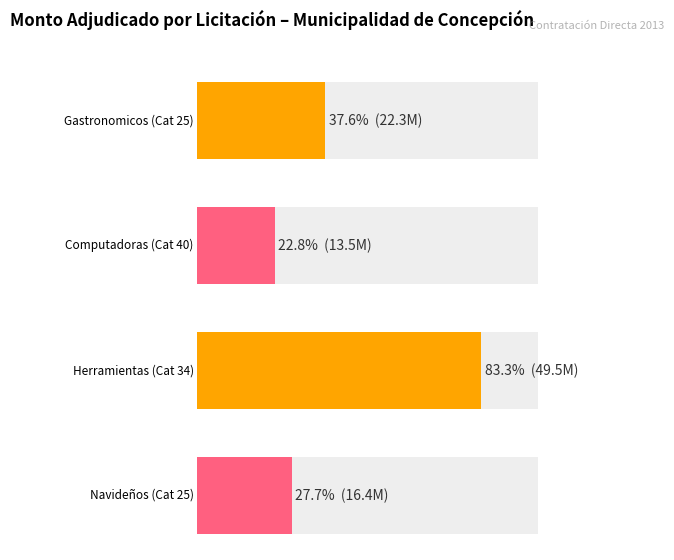

What is the maximum value shown in the chart?

49456500